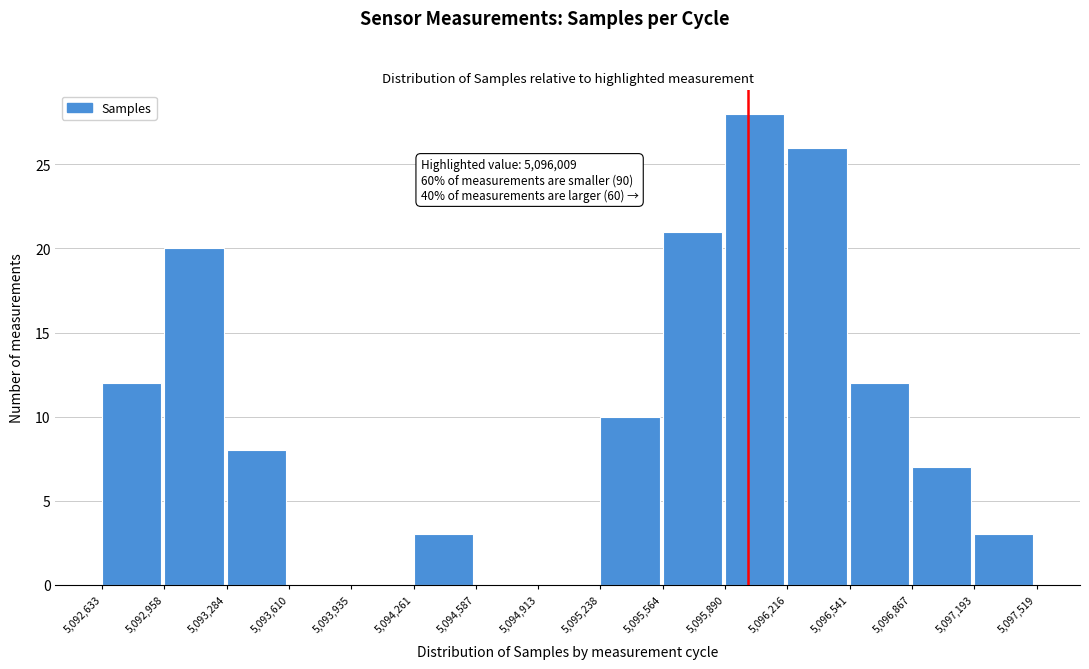

Over which range of the x-axis is the bar tallest?

5,095,890 to 5,096,216